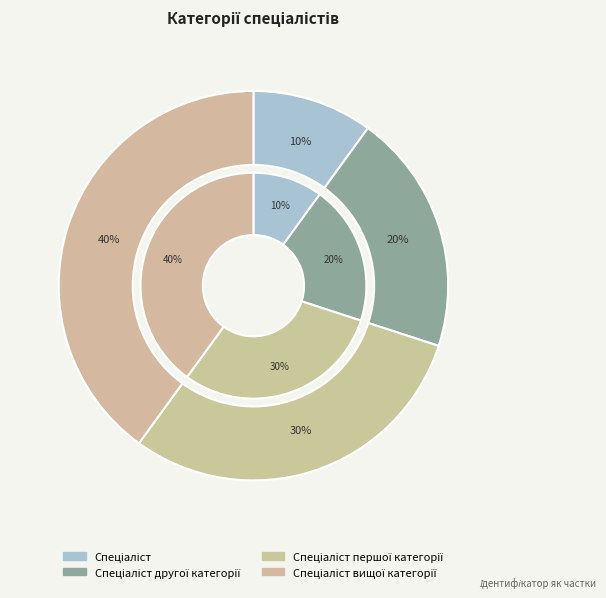

Is it true that Спеціаліст вищої категорії is 40% of the pie?

True